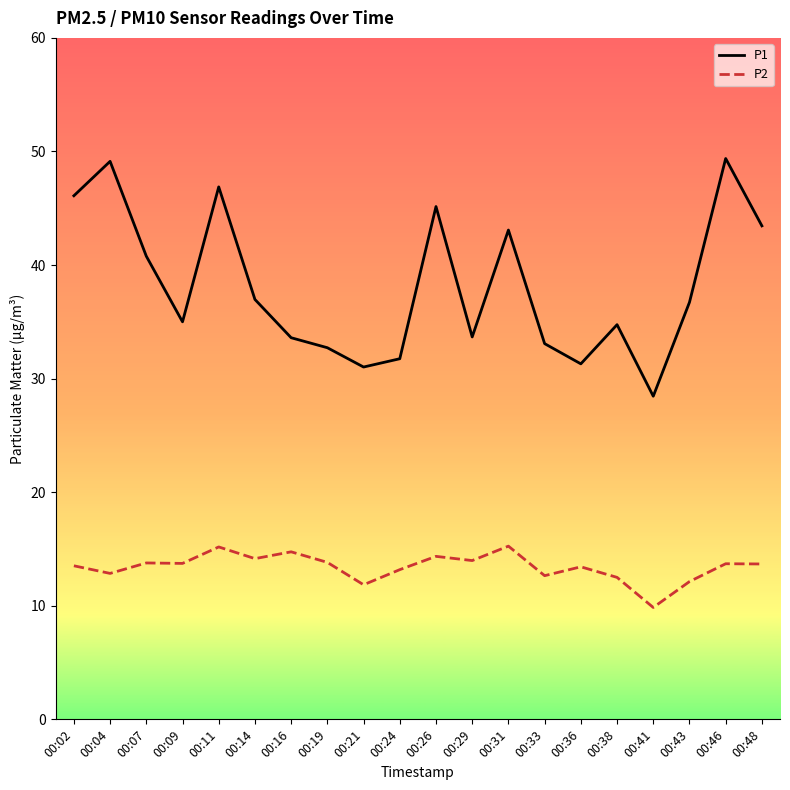

Read the P1 value at 00:46.

49.4